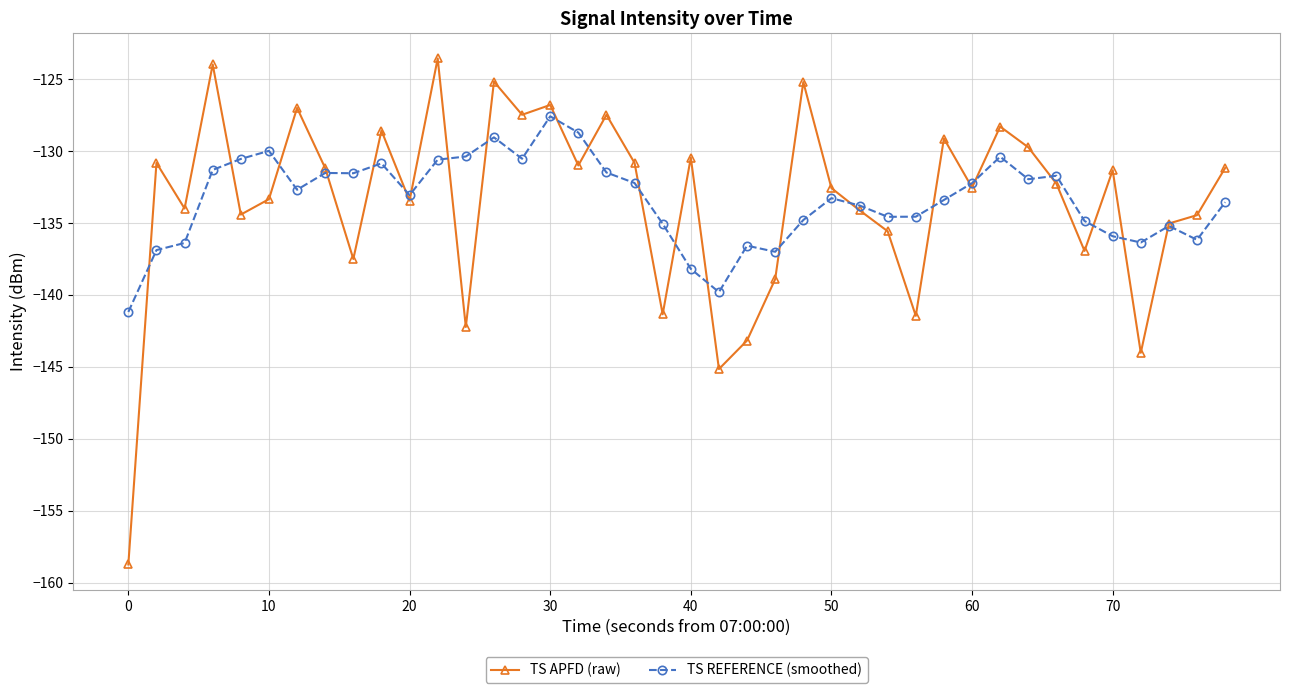

What is the sum of all TS APFD (raw) values?

-5340.8